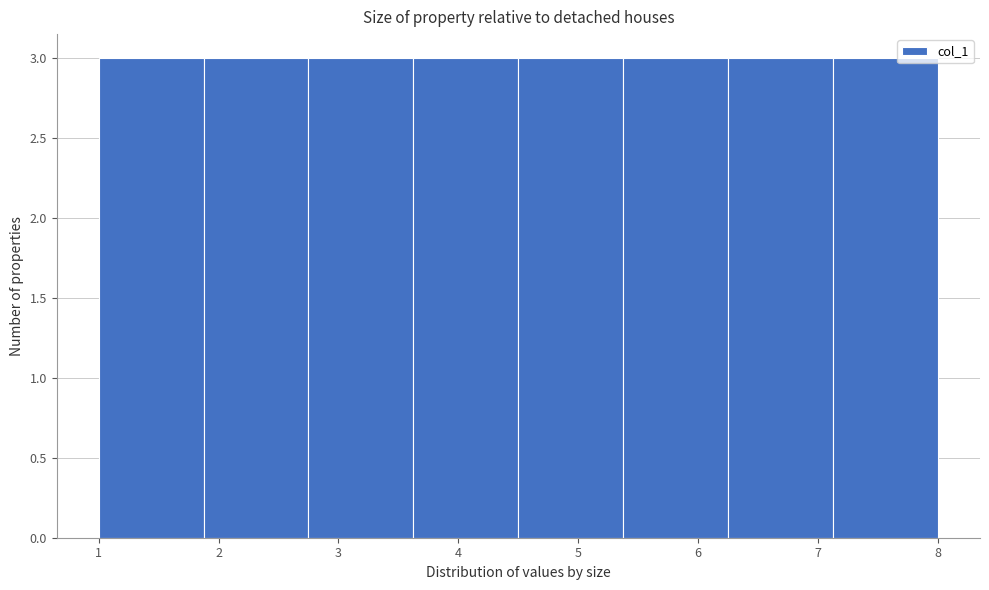

Reading left to right, list every bar in this chart as the range it spans on the x-axis followed by its height. Neither the bar edges nor the heights are printed on the chart, so give them approximately, as read against the axes.

1.0 to 1.9: 3
1.9 to 2.8: 3
2.8 to 3.6: 3
3.6 to 4.5: 3
4.5 to 5.4: 3
5.4 to 6.3: 3
6.3 to 7.1: 3
7.1 to 8.0: 3